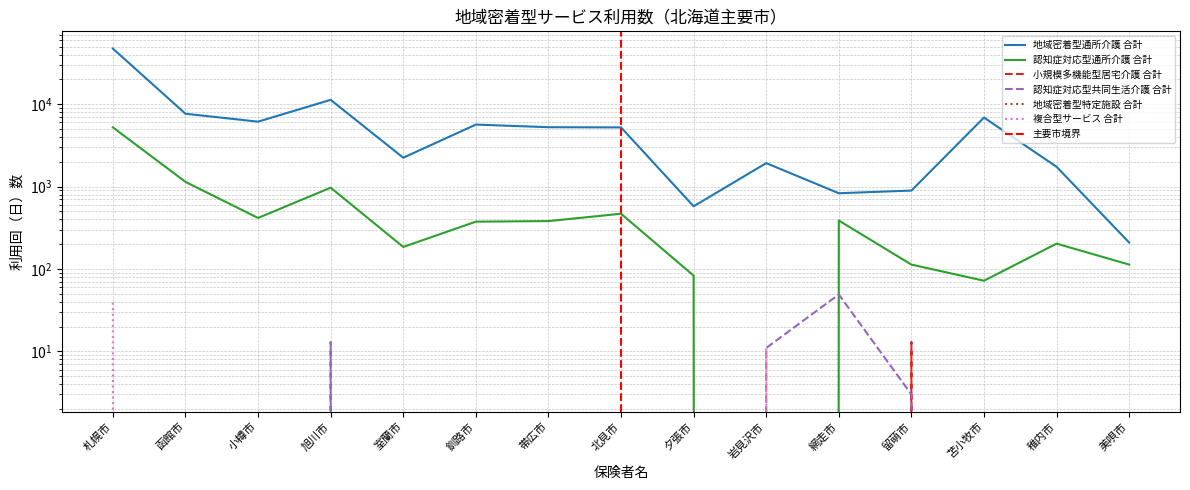

At which category is the sum across all series the highest?

札幌市